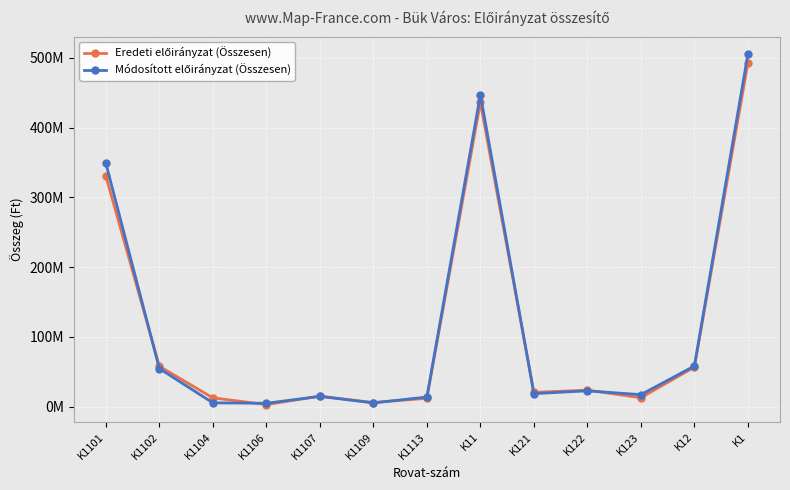

What position from the left is K1101?

1